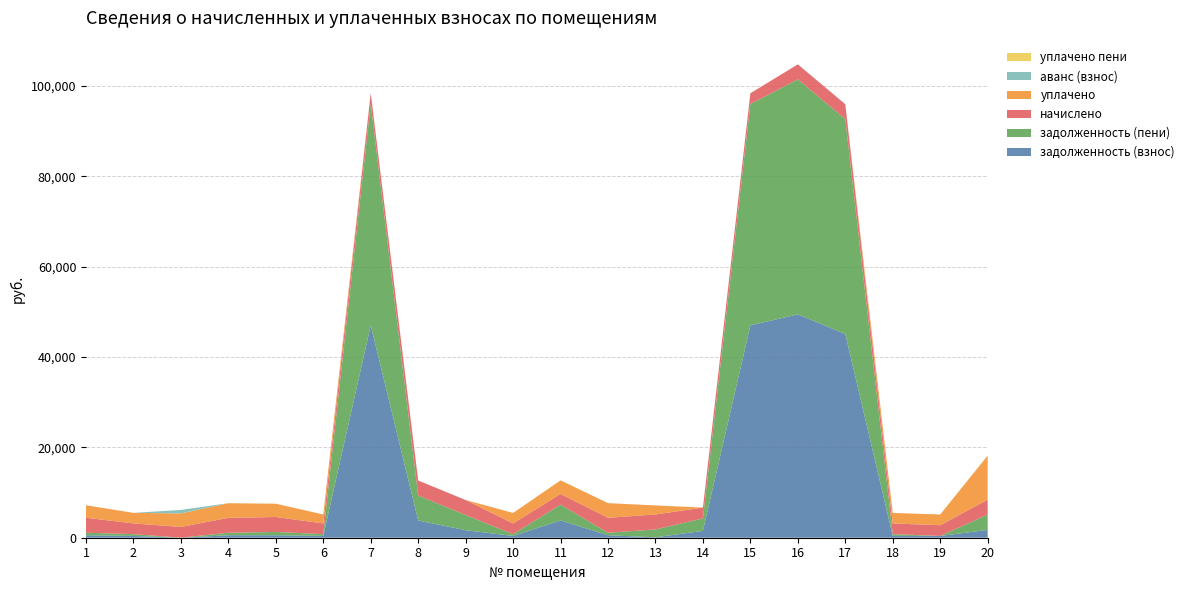

Reading left to right, transcribe all the data shown in this chart.

задолженность (взнос): 1=552.3	2=396.5	3=0.0	4=550.6	5=548.8	6=395.7	7=47018.5	8=3811.3	9=1663.4	10=394.8	11=3819.4	12=551.5	13=86.7	14=1518.5	15=46991.3	16=49433.5	17=45086.0	18=394.8	19=395.7	20=1732.0
задолженность (пени): 1=552.3	2=396.5	3=0.0	4=550.6	5=730.7	6=395.7	7=49014.2	8=5539.2	9=3356.4	10=394.8	11=3506.2	12=551.5	13=1746.4	14=2750.2	15=48991.2	16=51991.9	17=47556.7	18=394.8	19=0.0	20=3399.7
начислено: 1=3313.7	2=2379.1	3=2379.1	4=3303.7	5=3303.7	6=2374.1	7=2369.0	8=3313.7	9=3323.7	10=2369.0	11=2369.0	12=3308.7	13=3313.7	14=2404.0	15=2374.1	16=3328.7	17=3283.7	18=2369.0	19=2374.1	20=3298.7
уплачено: 1=2761.4	2=2331.0	3=3000.0	4=3236.9	5=2940.0	6=1978.4	7=0.0	8=0.0	9=0.0	10=2321.2	11=3000.0	12=3241.8	13=1998.9	14=0.0	15=0.0	16=0.0	17=0.0	18=2321.2	19=2374.1	20=9727.9
аванс (взнос): 1=0.0	2=0.0	3=770.6	4=0.0	5=0.0	6=0.0	7=0.0	8=0.0	9=0.0	10=0.0	11=0.0	12=0.0	13=0.0	14=0.0	15=0.0	16=0.0	17=0.0	18=0.0	19=0.0	20=0.0
уплачено пени: 1=0.0	2=0.0	3=0.0	4=0.0	5=0.0	6=0.0	7=0.0	8=0.0	9=0.0	10=0.0	11=0.0	12=0.0	13=1.1	14=0.0	15=0.0	16=0.0	17=0.0	18=0.0	19=0.0	20=32.1